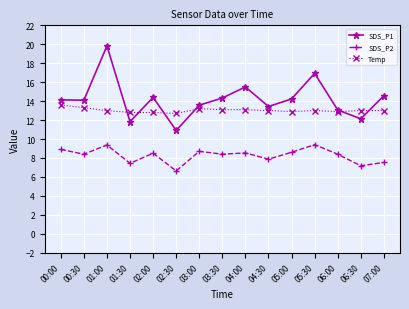

Where do Temp and SDS_P1 first cross each other?

01:00 and 01:30